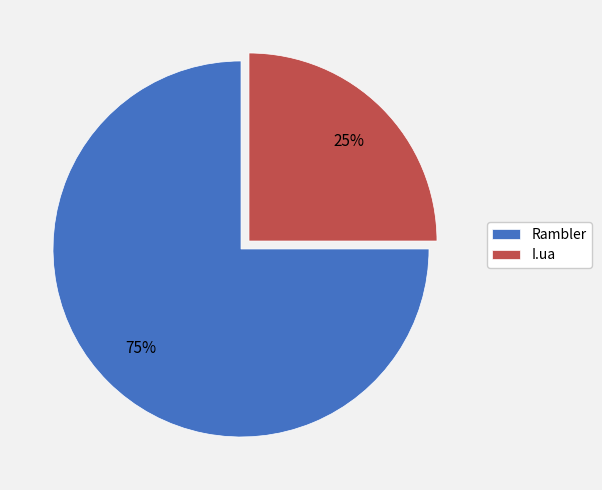

Approximately how many times larger is the value at I.ua compared to Rambler?

0.3